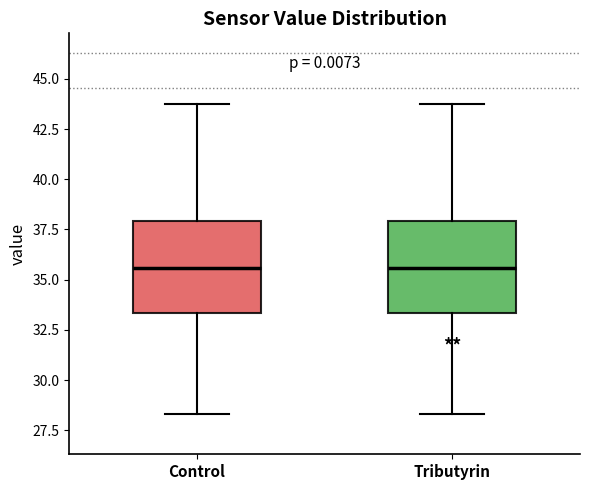

Where does the median line of the box for Tributyrin sit on the y-axis? The values are not printed on the chart, so give them approximately, as read against the axis.

35.5